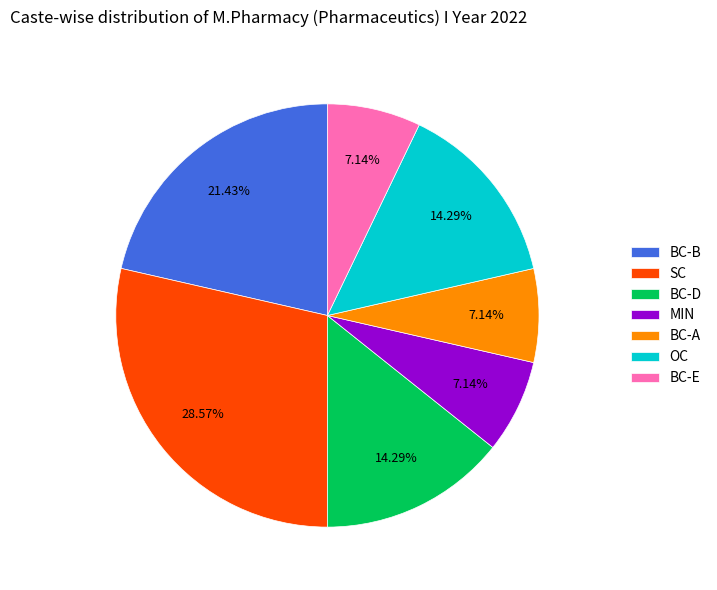

To the nearest percent, what percentage of the pie is OC?

14%